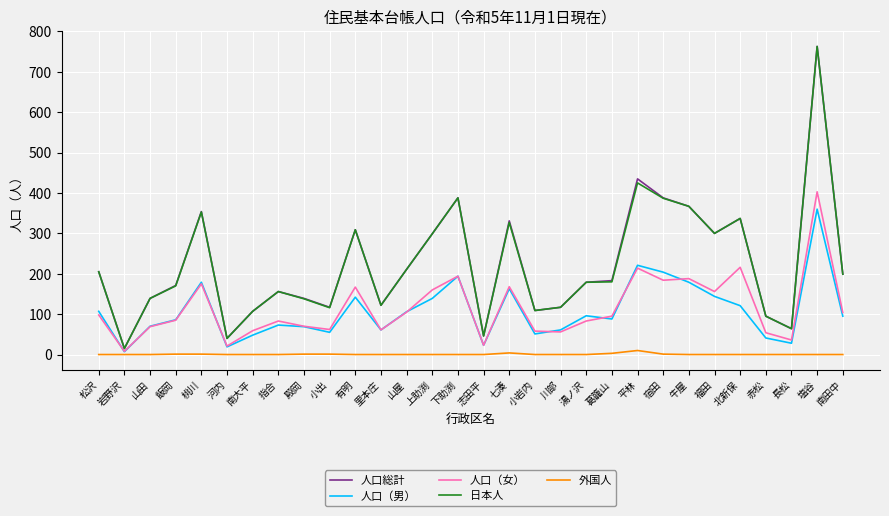

At which category does the chart reach its peak across all series?

塩谷